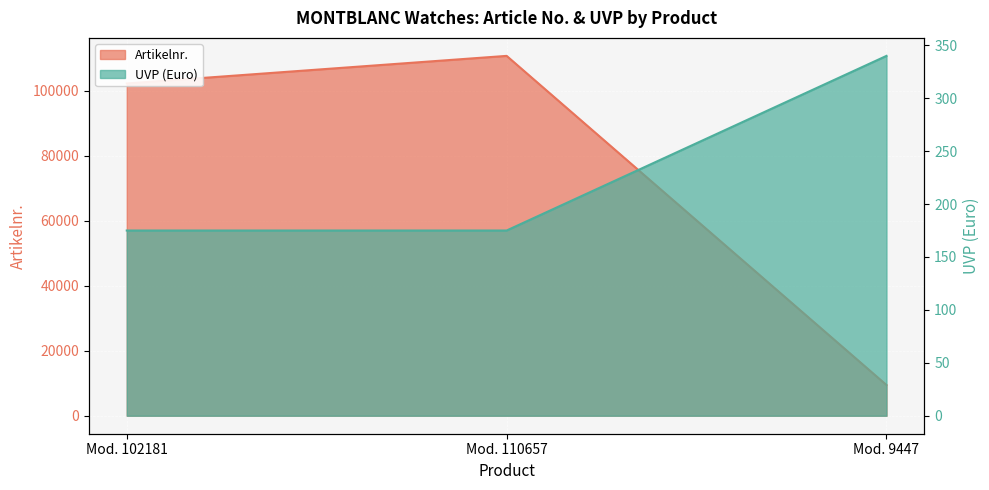

How many values in the Artikelnr. series are below 102181?

1